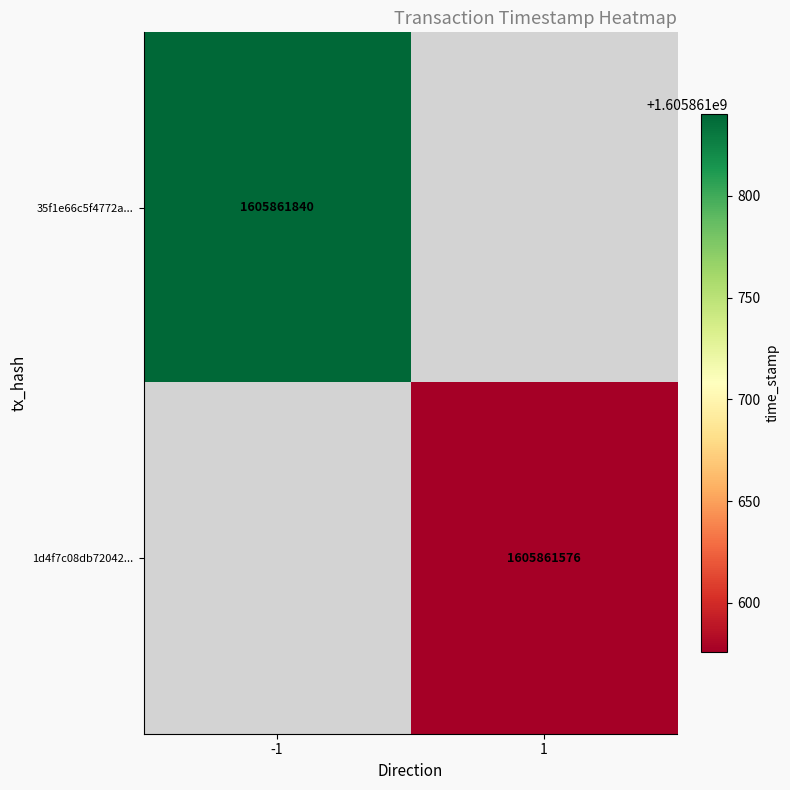

Is it true that 35f1e66c5f4772a535c88d3b2c47df16abdf4cb equals 793082206 at 1?

False